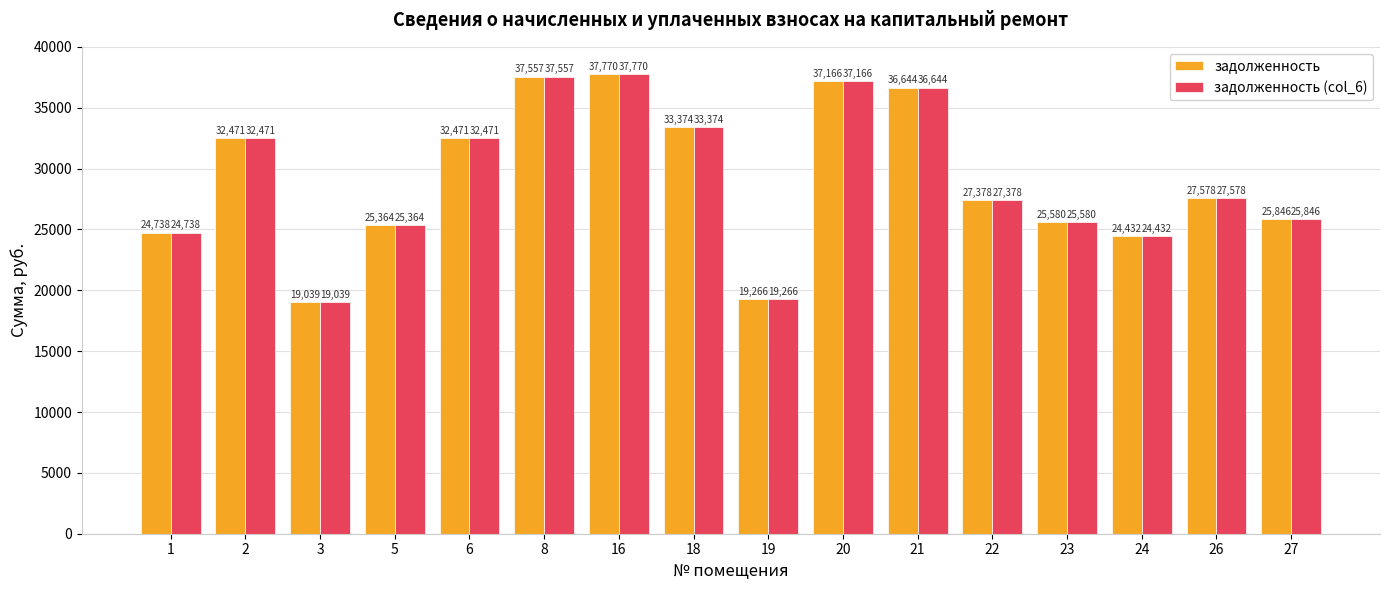

What is the difference between the second highest and second lowest values in the задолженность series?

18290.8